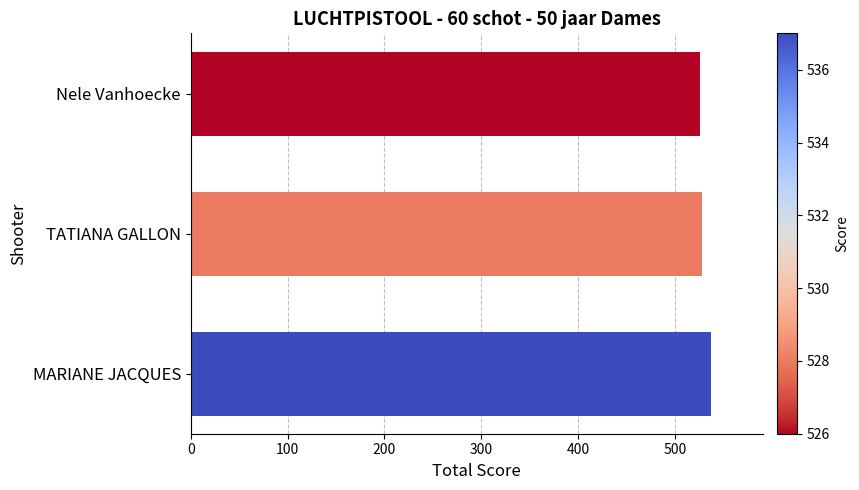

Approximately how many times larger is the value at Nele Vanhoecke compared to TATIANA GALLON?

1.0